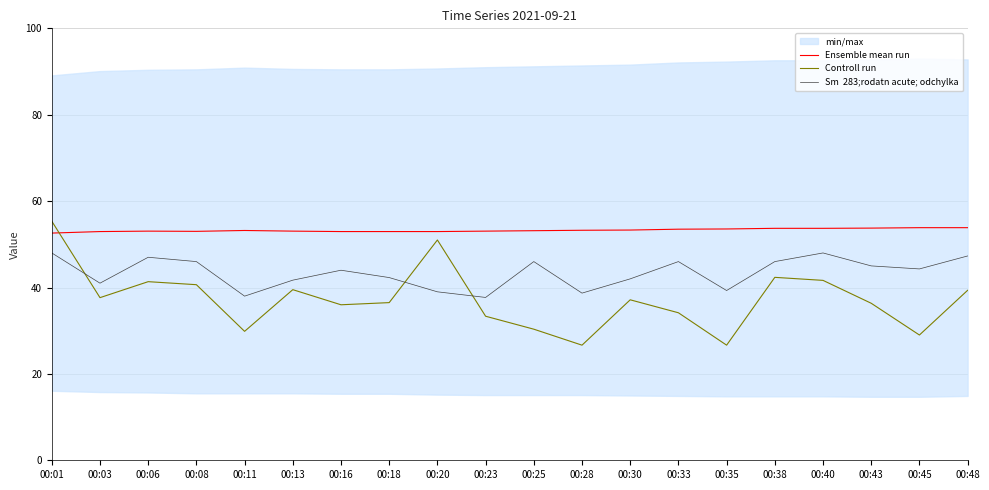

What is the approximate value of Controll run at 00:23?

33.4